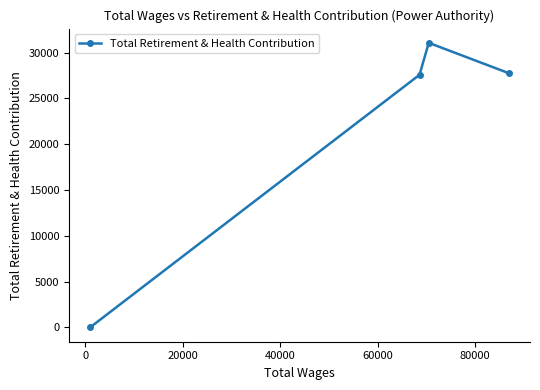

What is the greatest value displayed?

31055